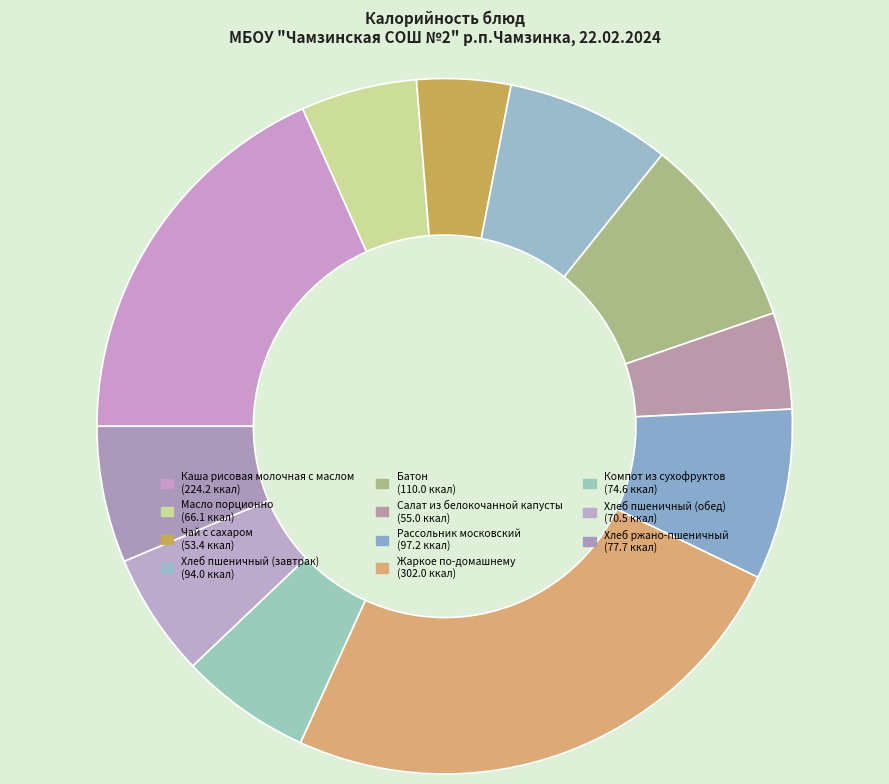

What percentage is NOT represented by Масло порционно?

94.6%